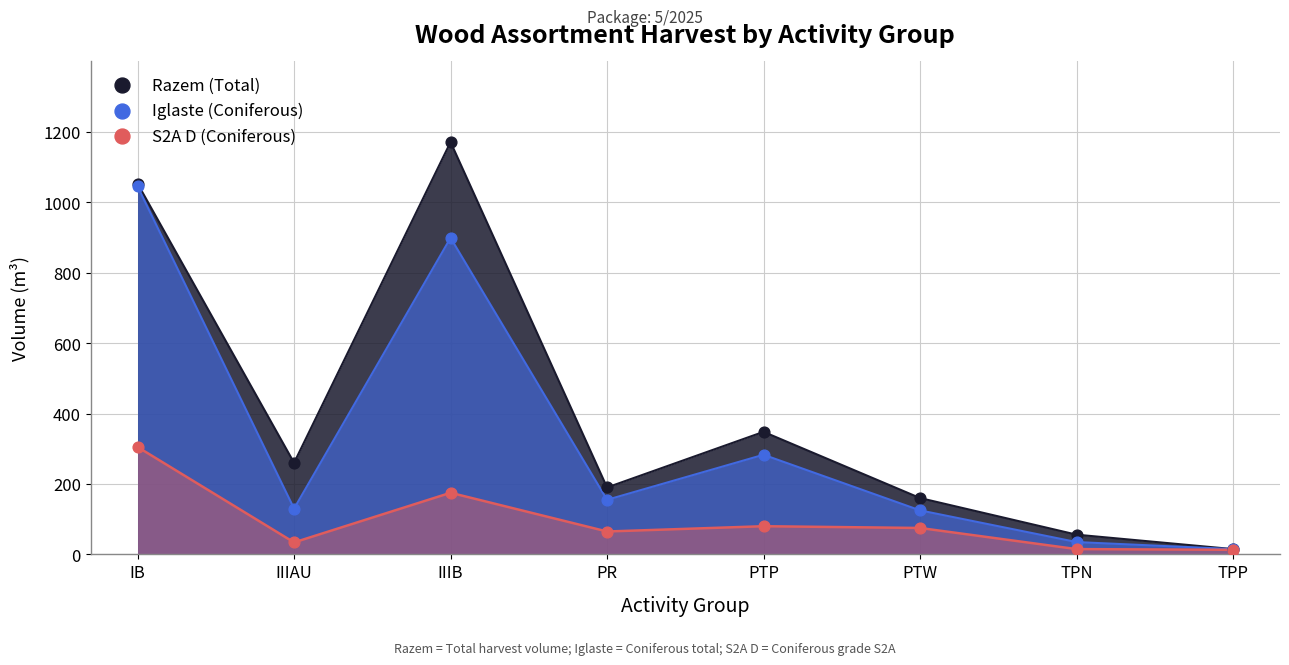

At which category is the sum across all series the highest?

IB